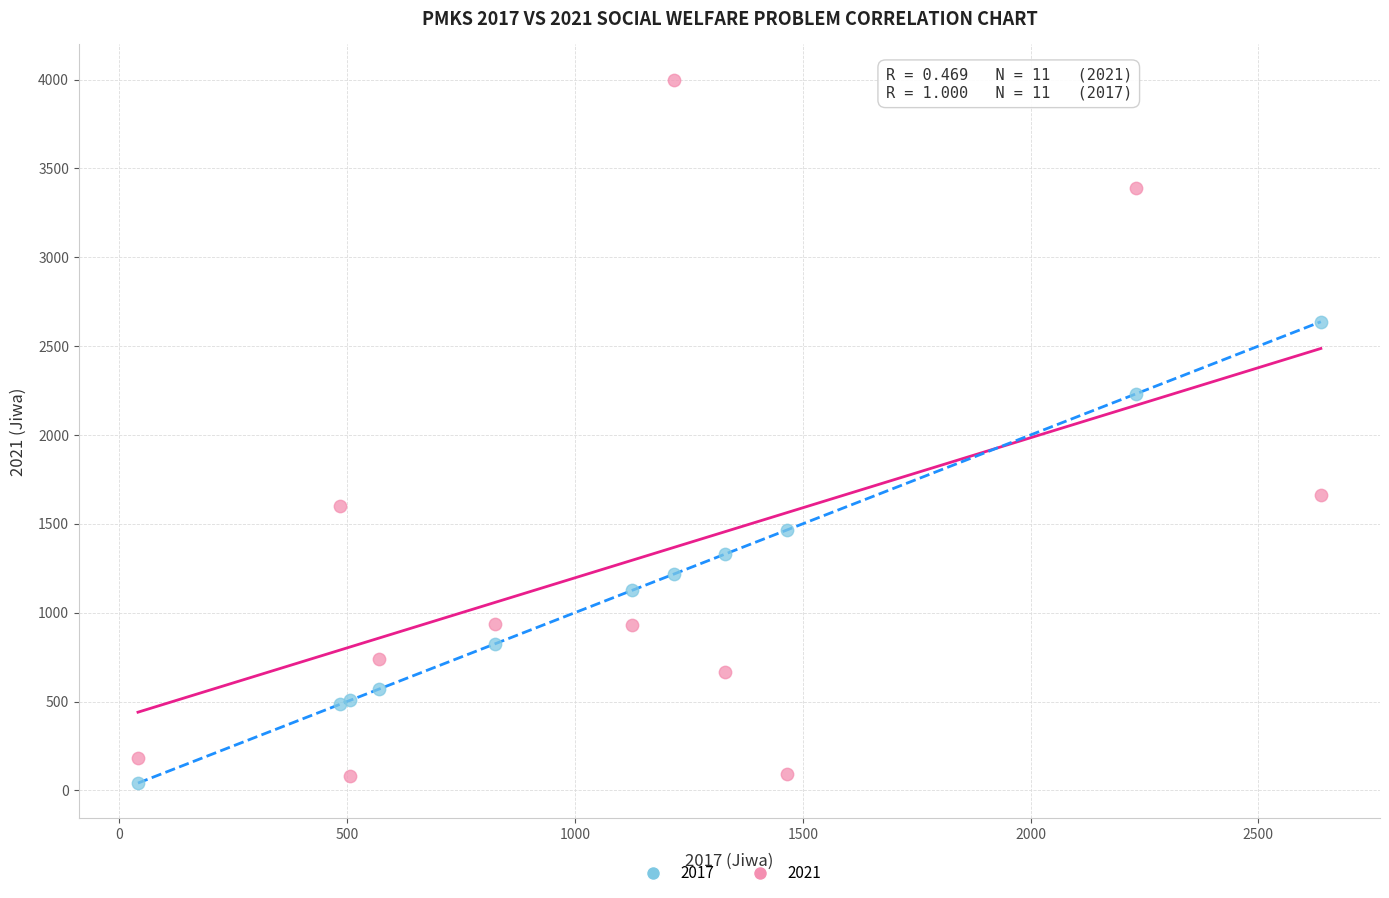

Across all series, what Y value is closest to 2020?

2232